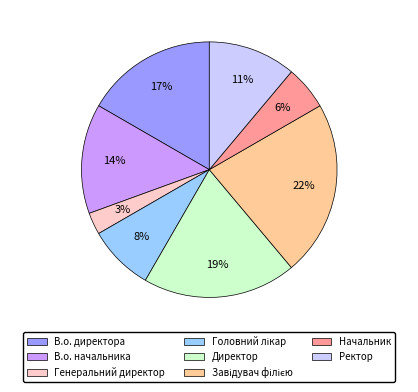

To the nearest percent, what percentage of the pie is Директор?

19%